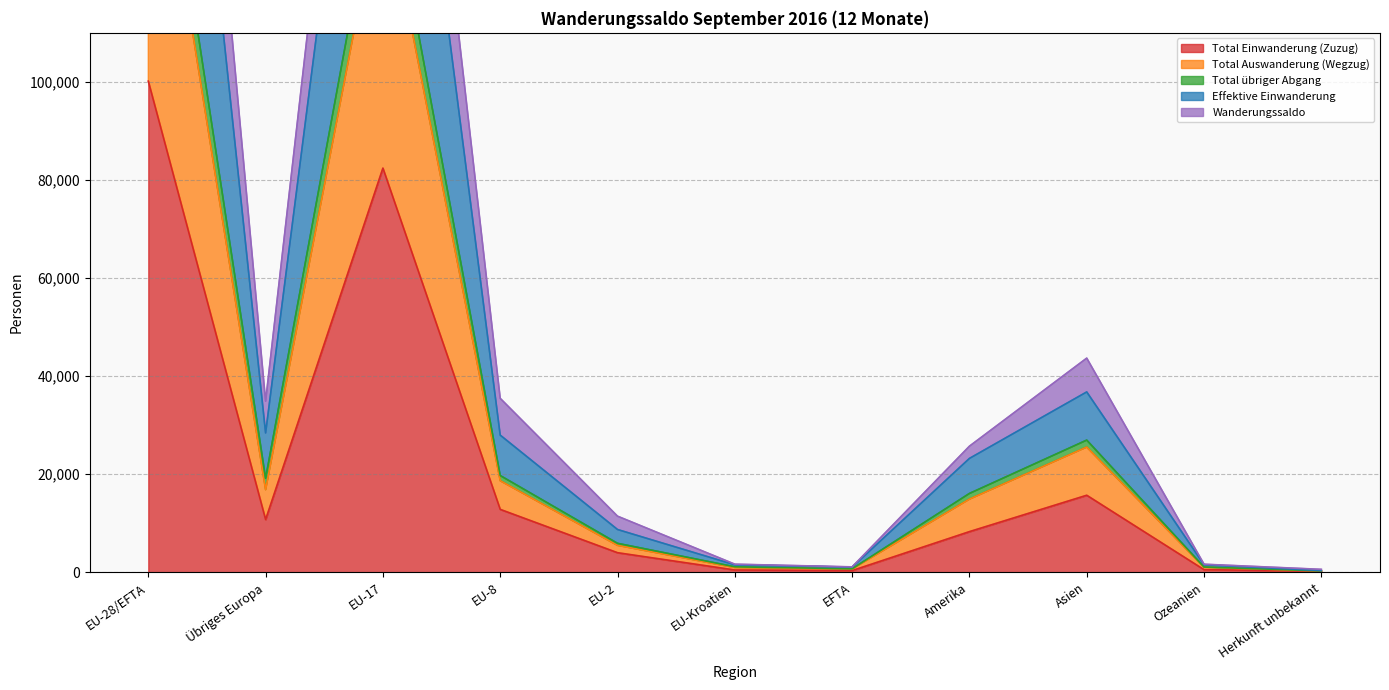

What is the label of the 11th point from the left?

Herkunft unbekannt